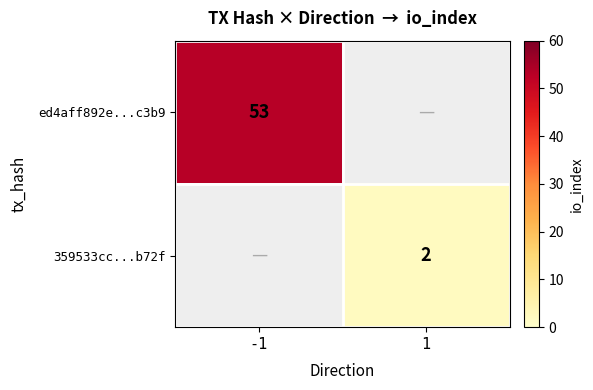

True or false: ed4aff892e...c3b9 has a value of 53 at -1.

True